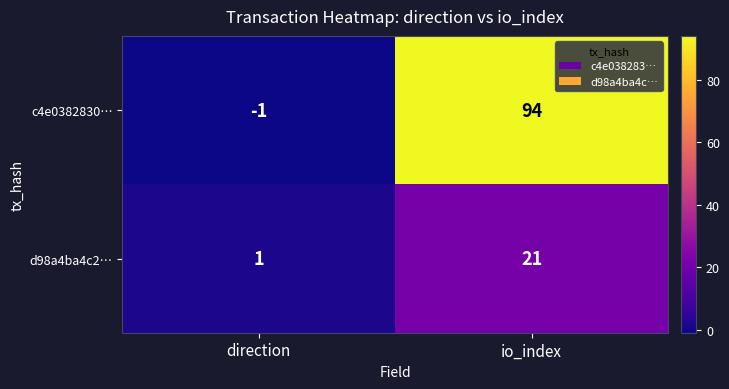

What is the difference between the highest and lowest values at io_index?

73